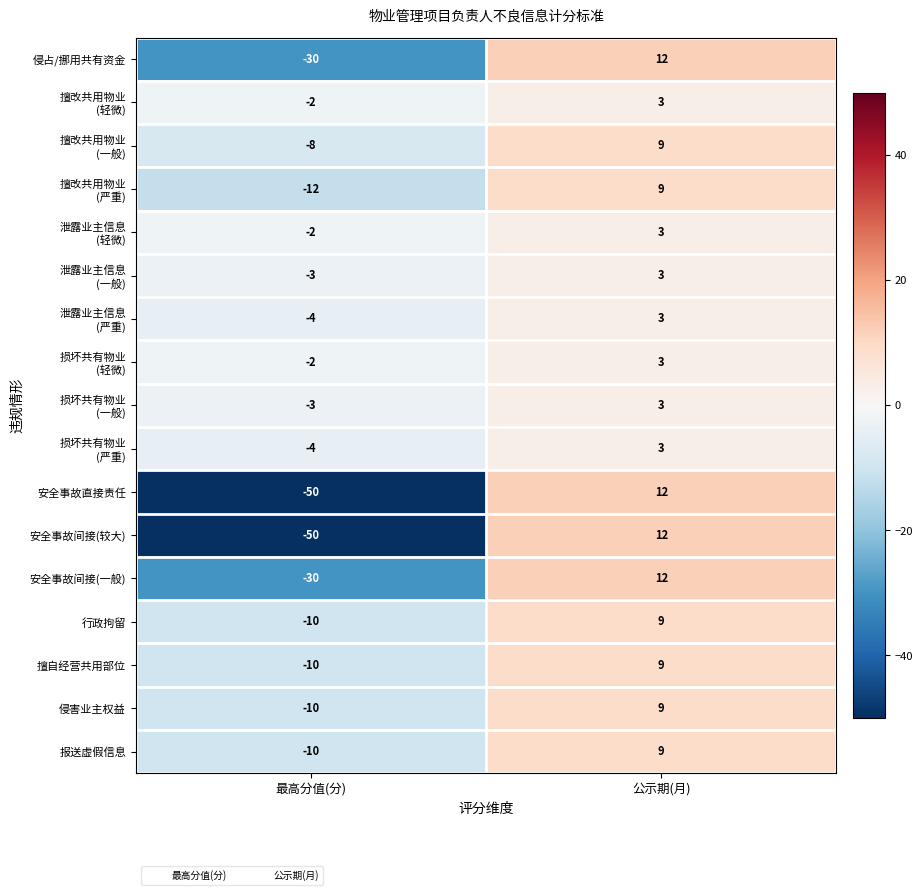

At which category is the sum across all series the highest?

公示期(月)